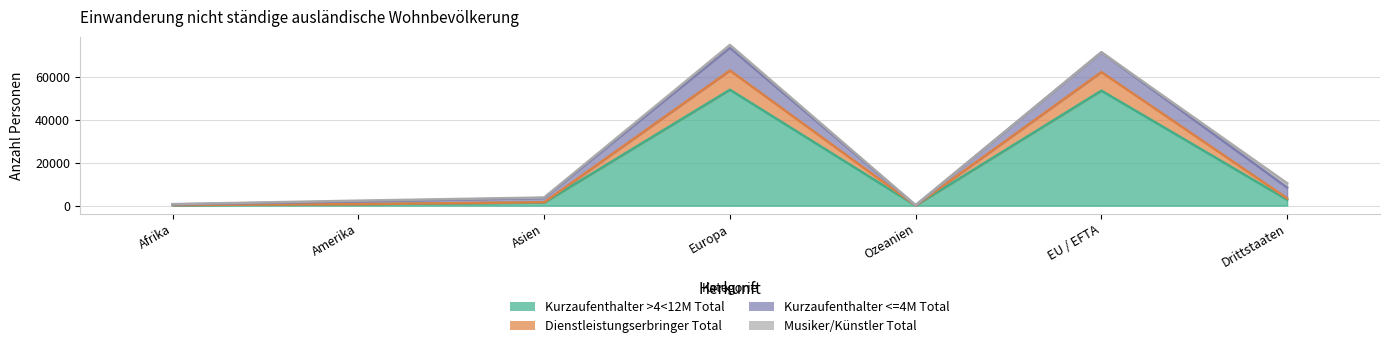

Which label corresponds to the largest value in the chart?

Europa